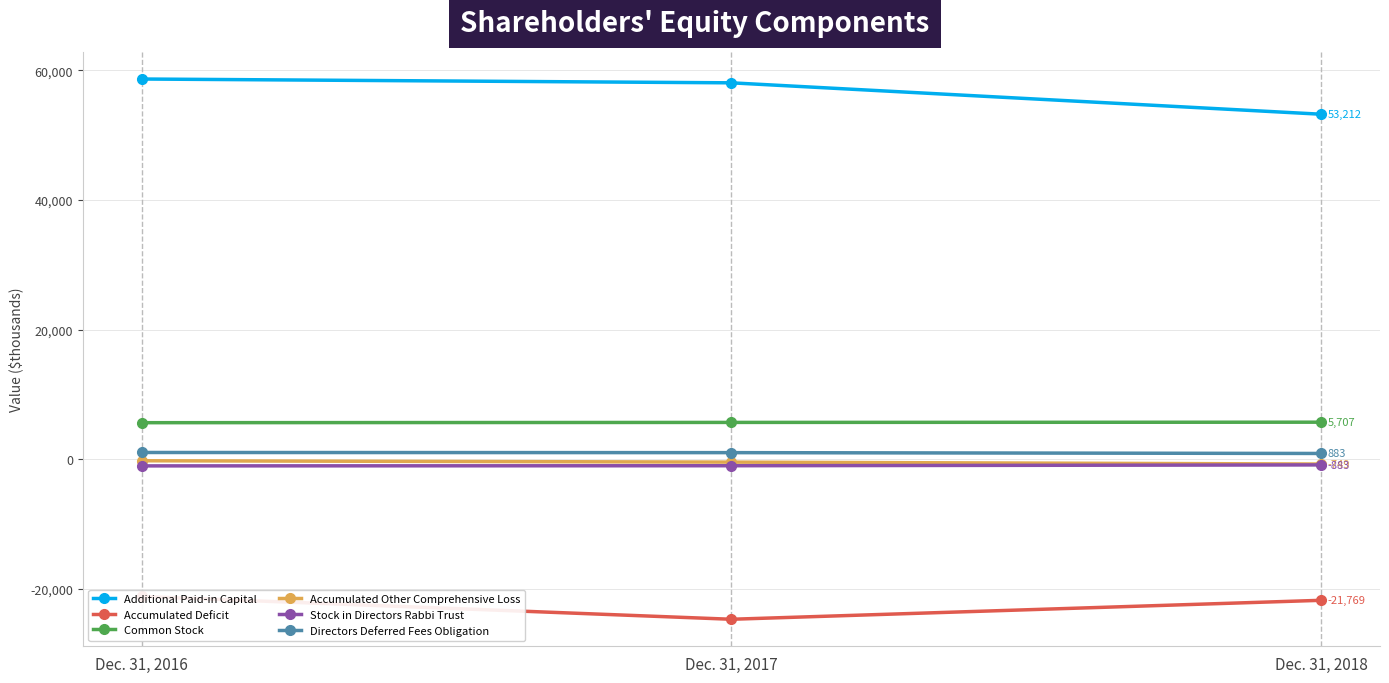

What is the average value of the Common Stock series?

5669